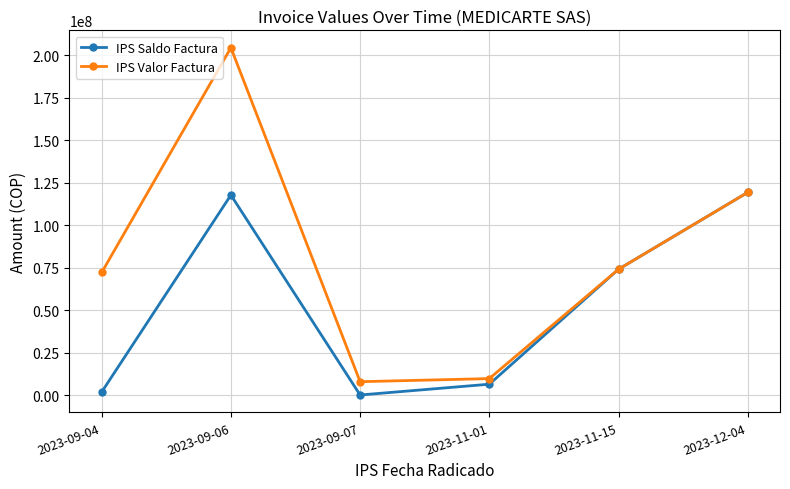

At how many categories does at least one series exceed 104131456?

2